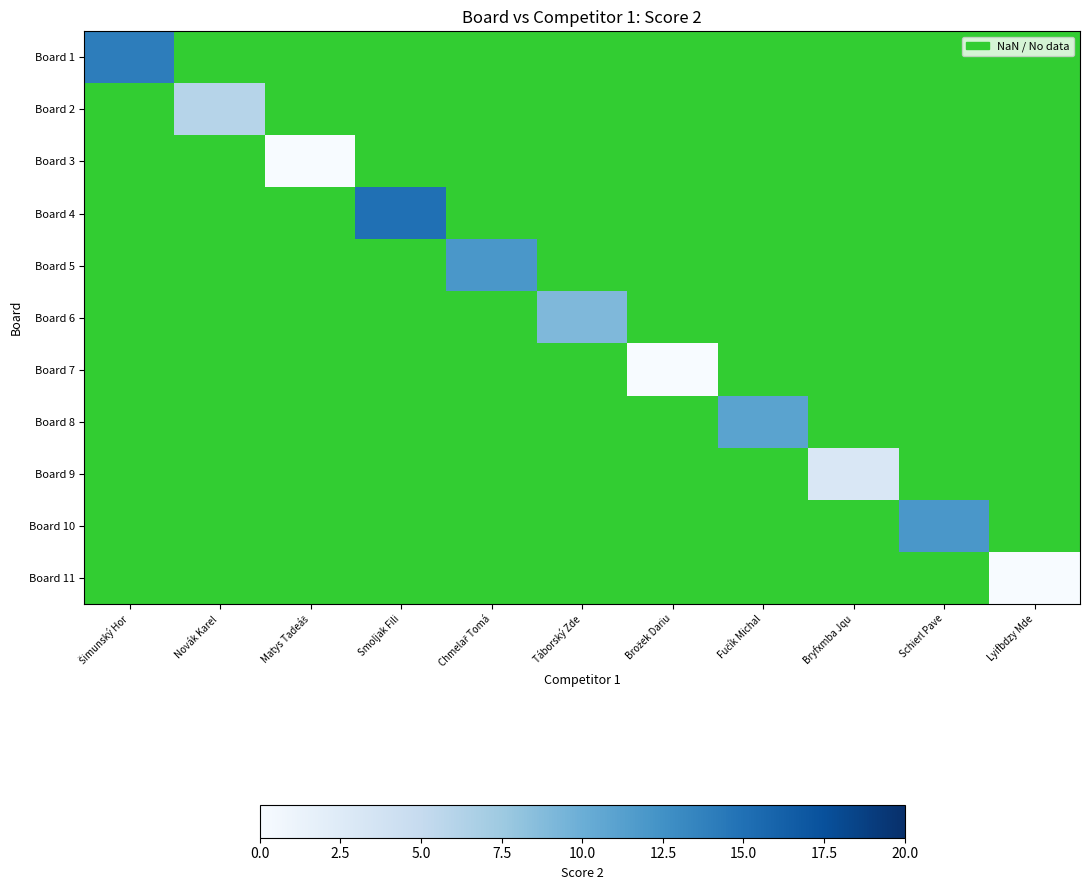

Which has a higher value, Novák Karel  or Schierl Pave?

Schierl Pave